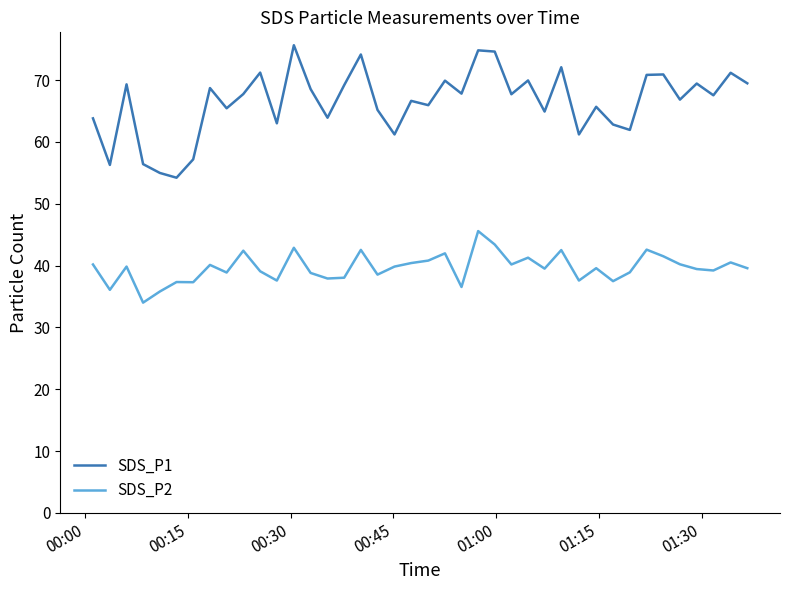

Which series has the largest total across all categories?

SDS_P1